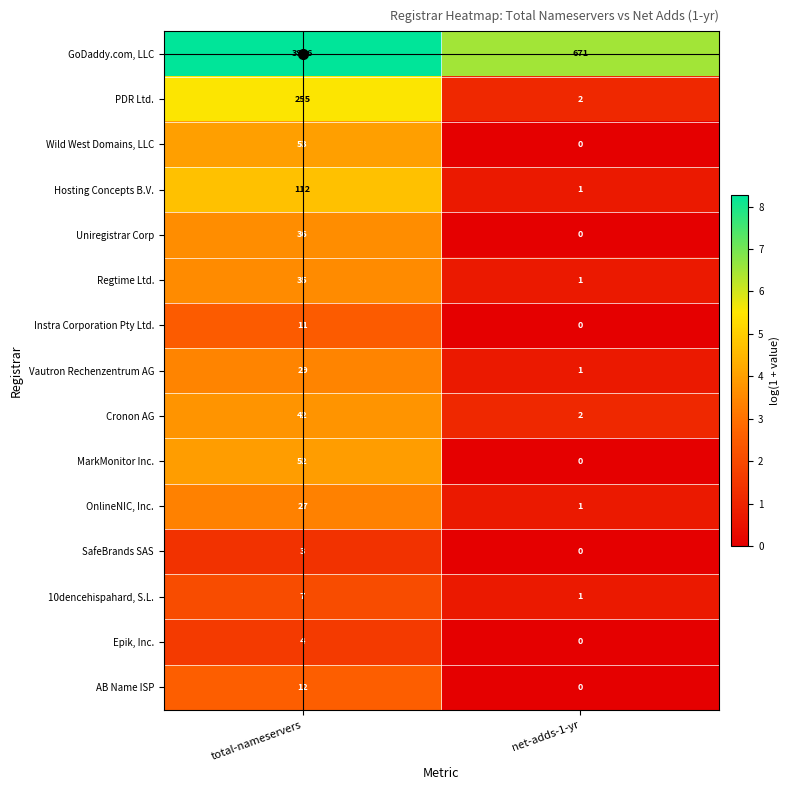

How many categories are shown in the chart?

2